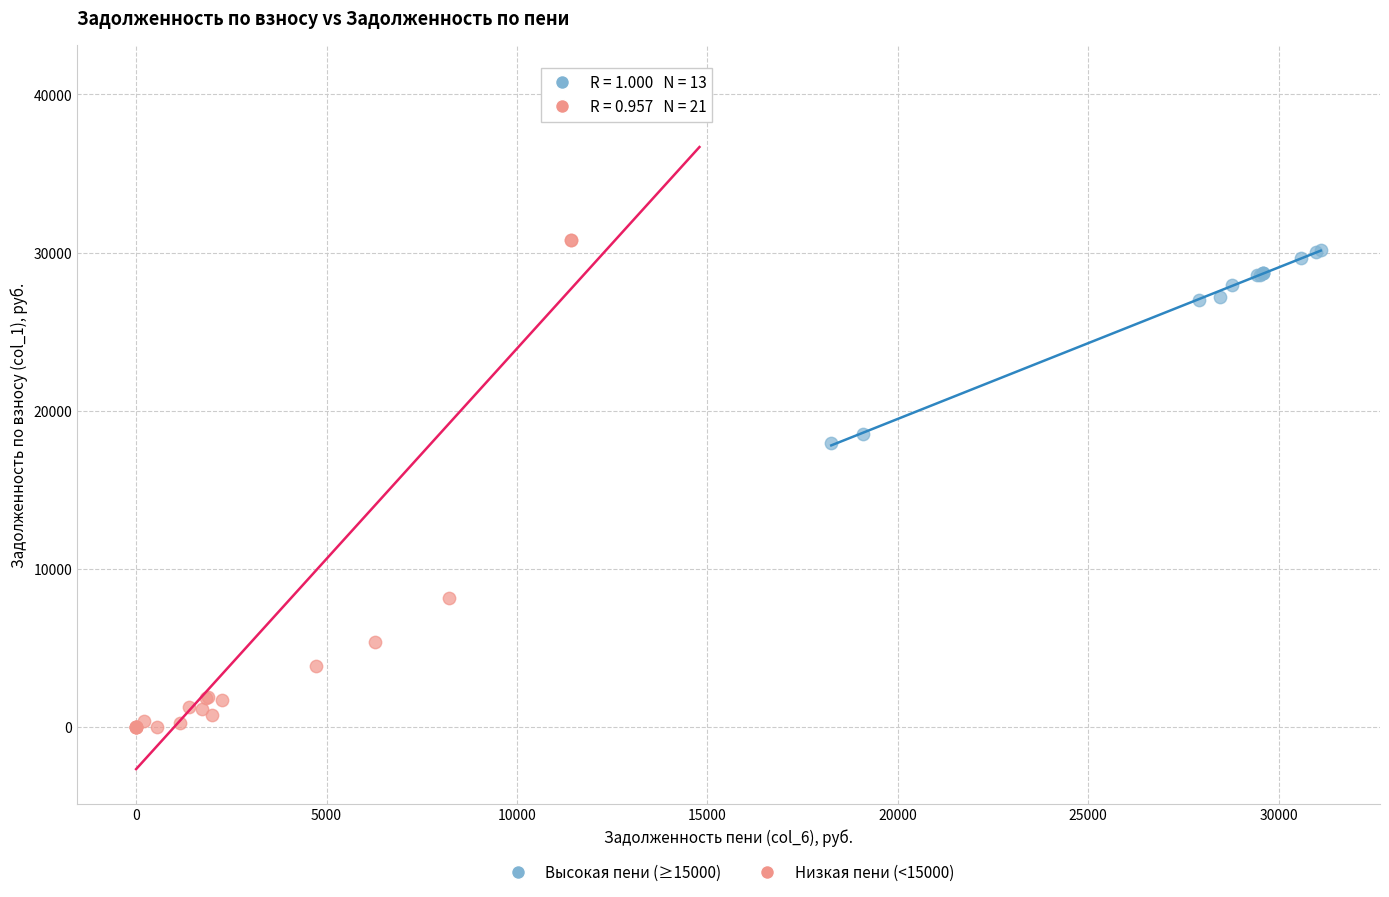

Which series has the largest Y range (max minus min)?

Низкая пени (<15000)